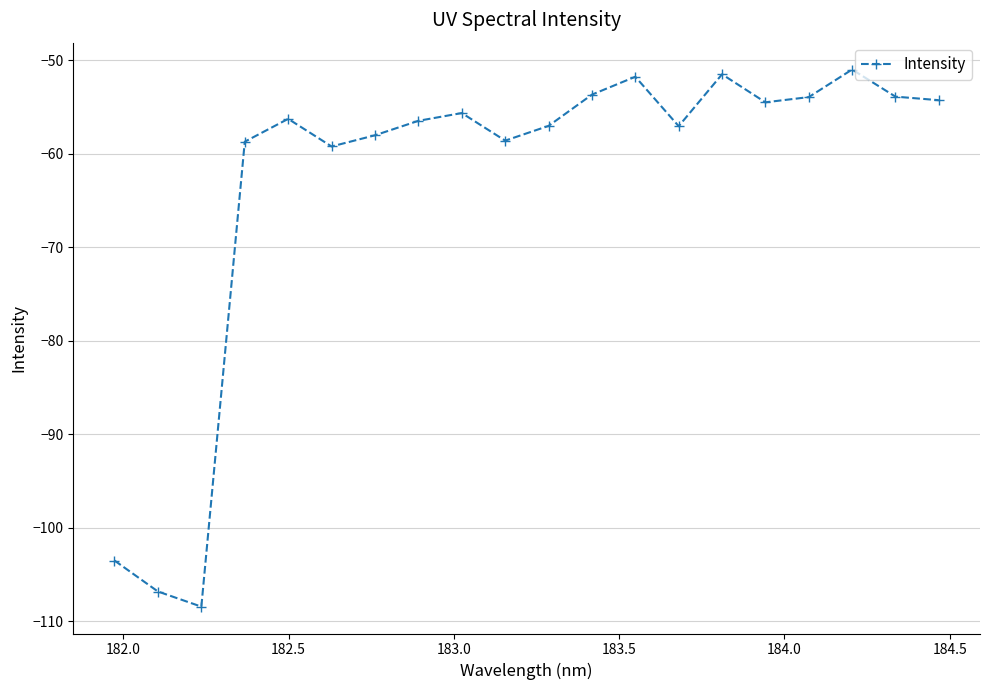

True or false: there are more than 0 points higher than both neighbors.

True